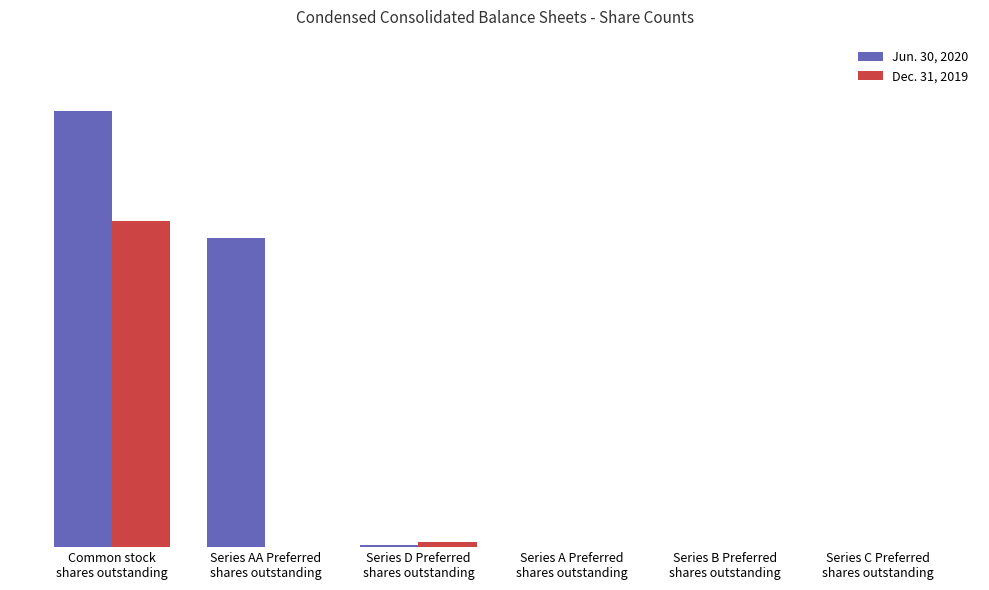

Which series has the largest range (max minus min)?

Jun. 30, 2020